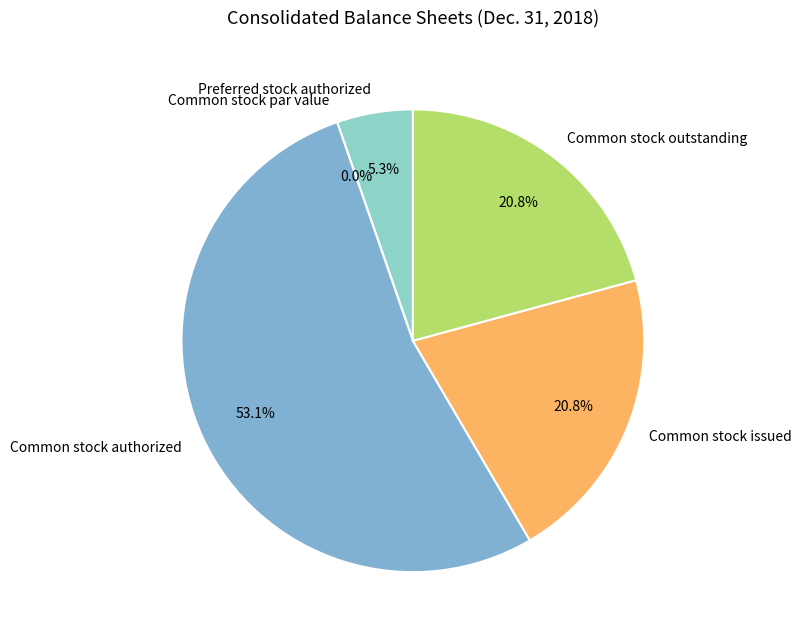

To the nearest percent, what is the difference between the Common stock authorized and Preferred stock outstanding slice percentages?

53%